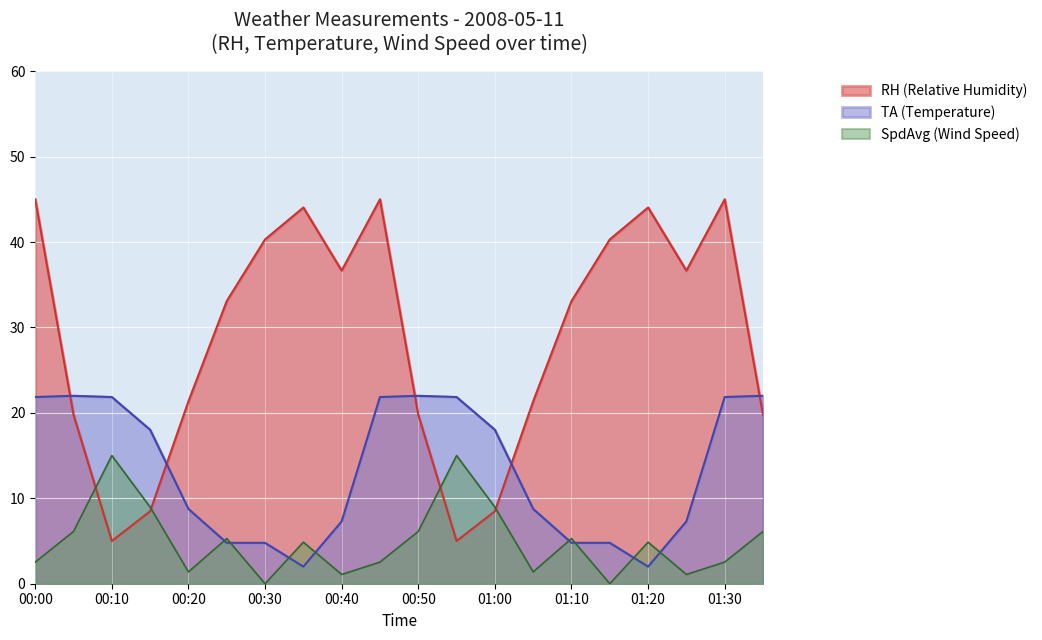

True or false: SpdAvg and RH cross at least once.

True